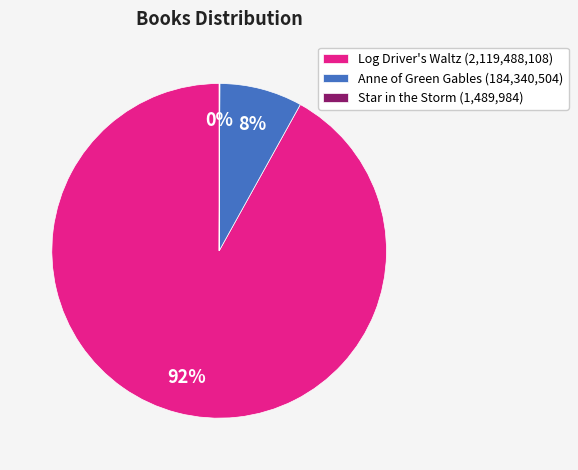

Combined, do Log Driver's Waltz (2,119,488,108) and Anne of Green Gables (184,340,504) account for over 50%?

Yes